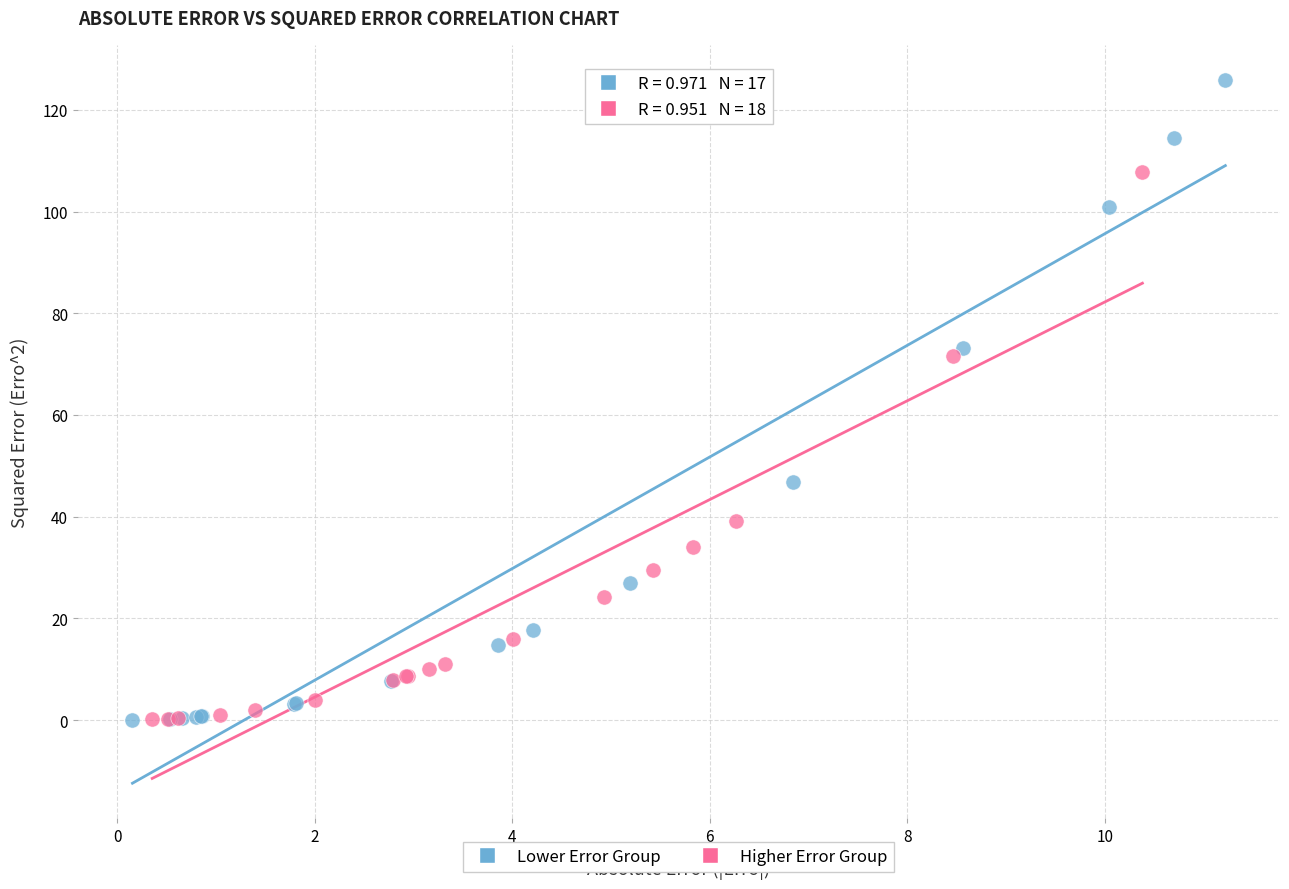

Which series contains the highest Y value?

Lower Error Group